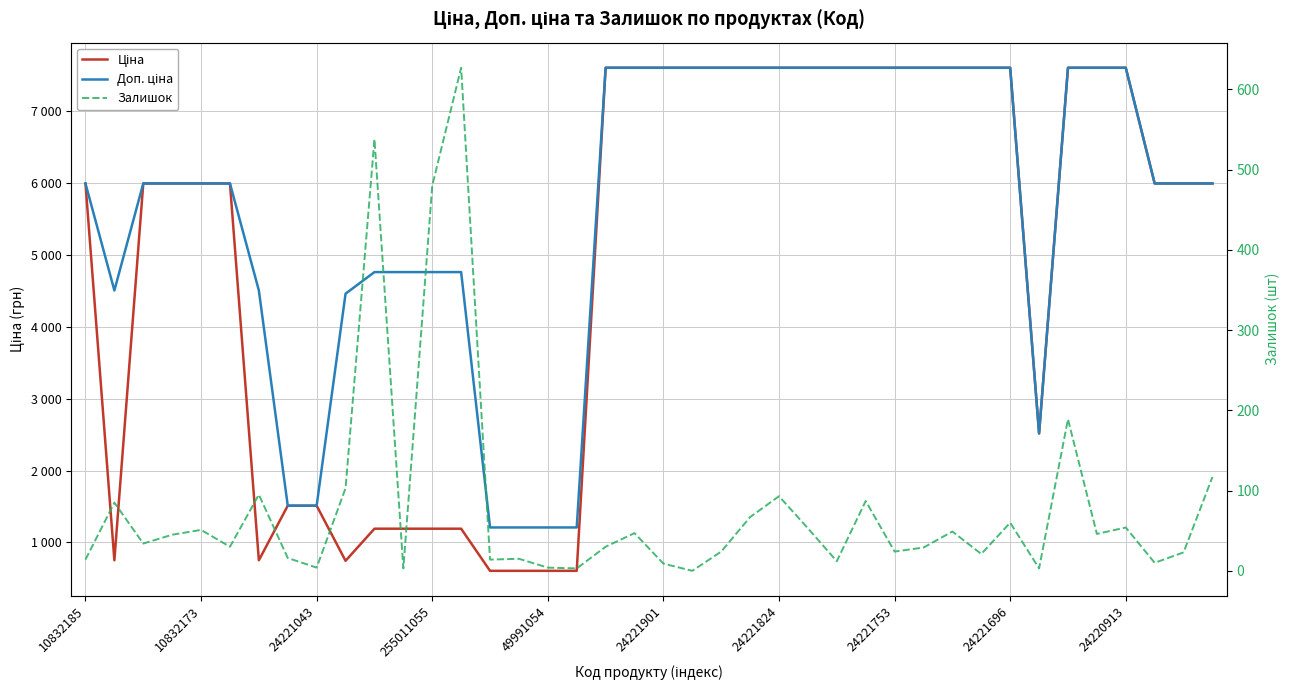

The value of Доп. ціна at 37 is 3422.4. True or false?

False